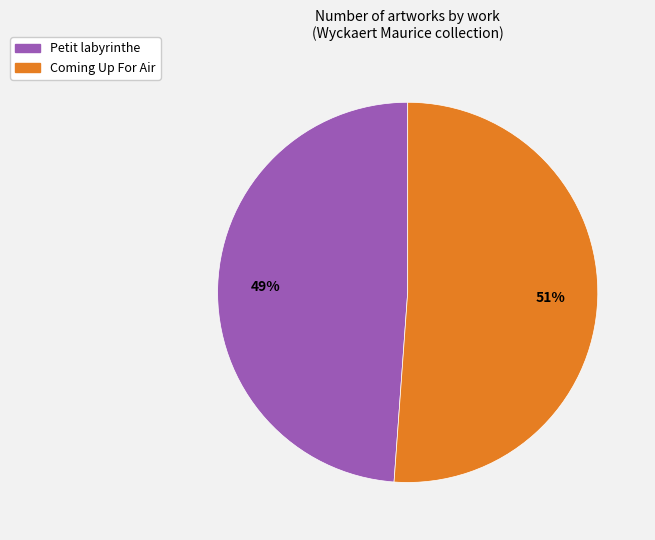

Which slice is the smallest?

Petit labyrinthe